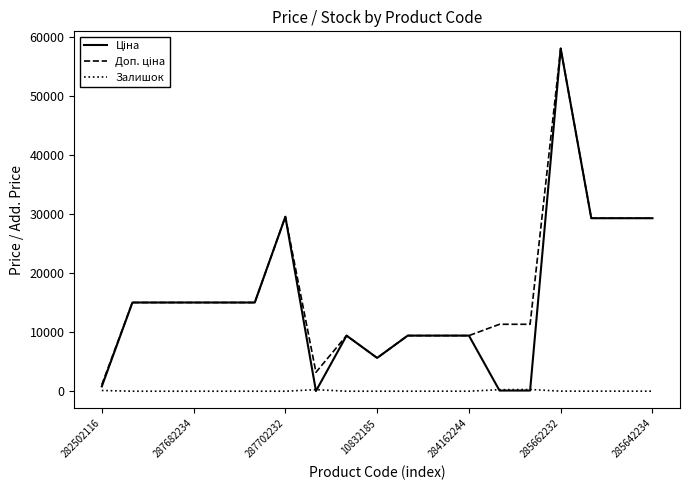

At which category is the sum across all series the highest?

285662232